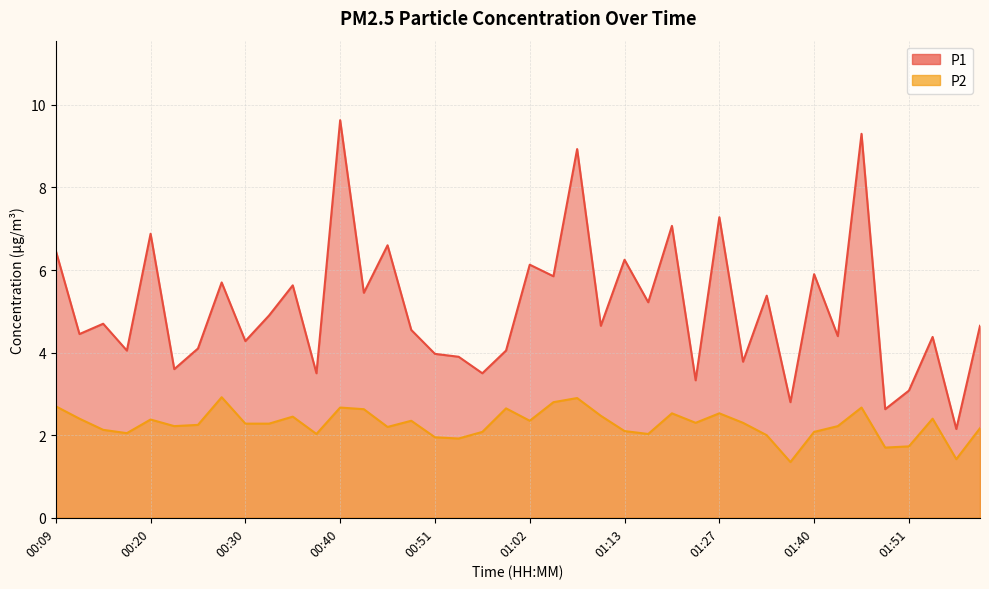

At which category does the chart reach its minimum across all series?

01:38